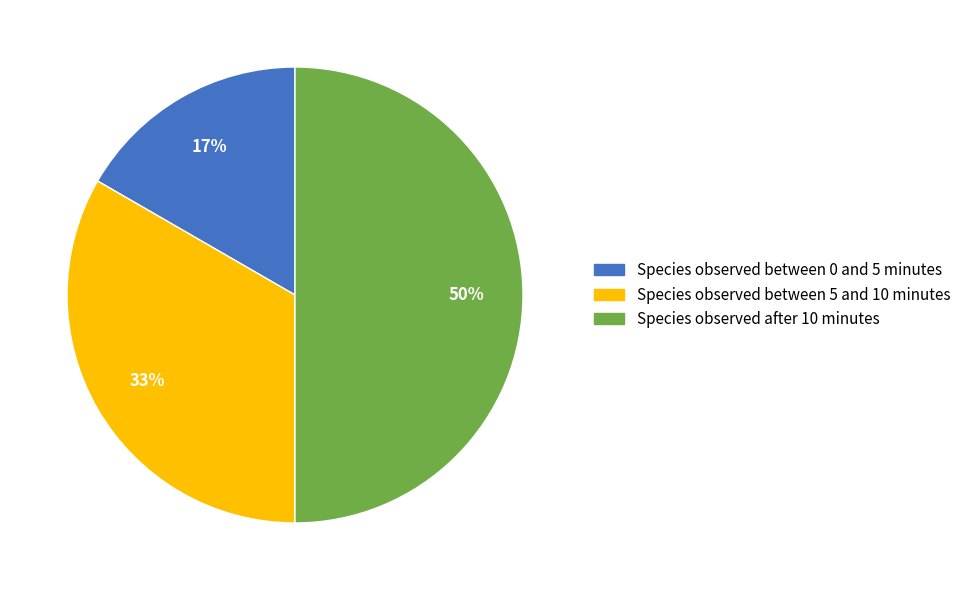

Which category has the smallest portion of the pie?

Species observed between 0 and 5 minutes